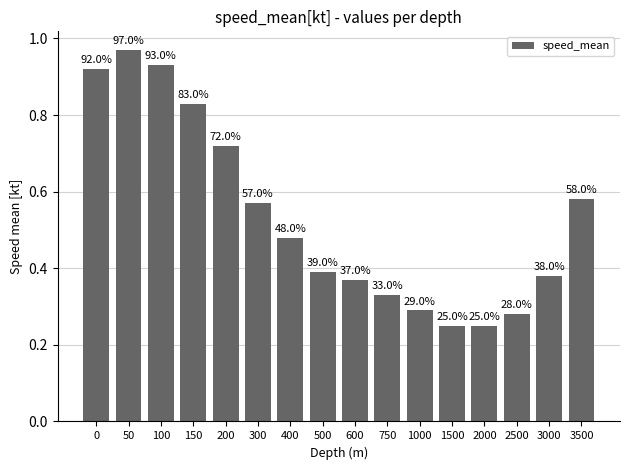

Are the bars grouped side by side (vs. stacked)?

No